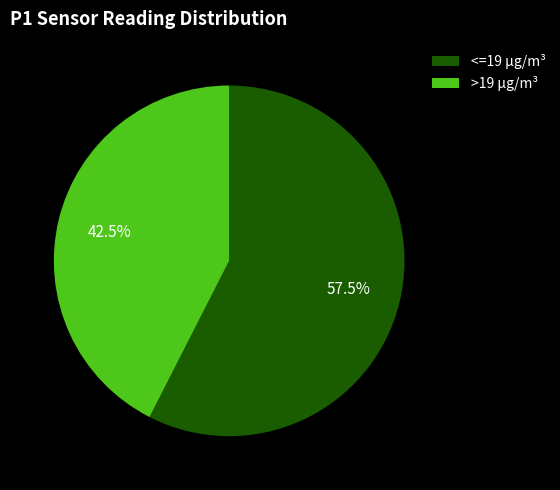

Is there any slice that represents more than half of the pie?

Yes